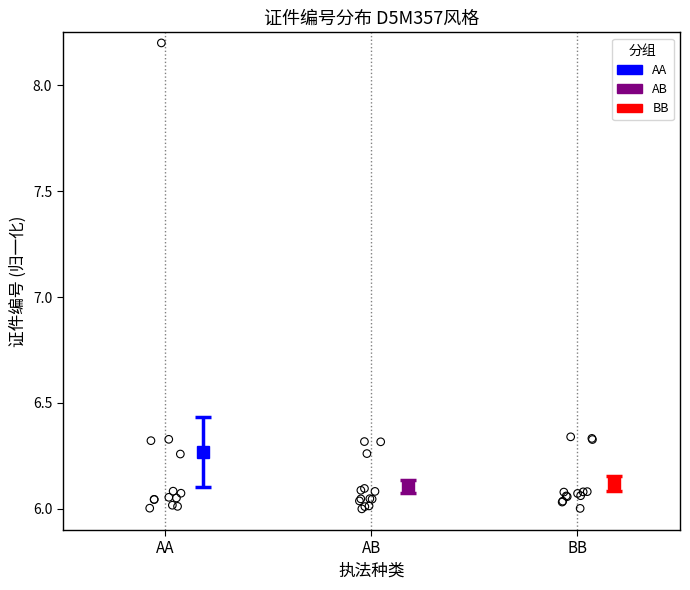

Which series has the widest spread of Y values?

AA